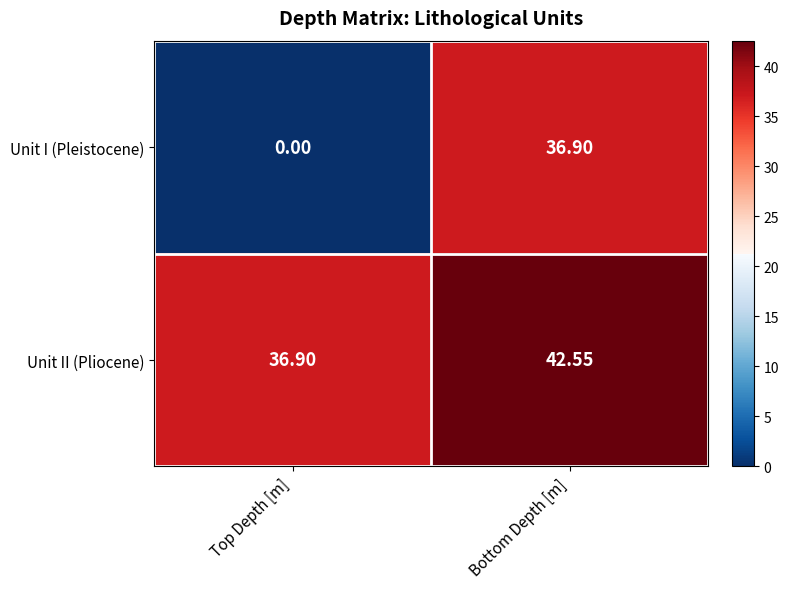

Between Top Depth [m] and Bottom Depth [m], which series saw the biggest shift?

Unit I (Pleistocene)